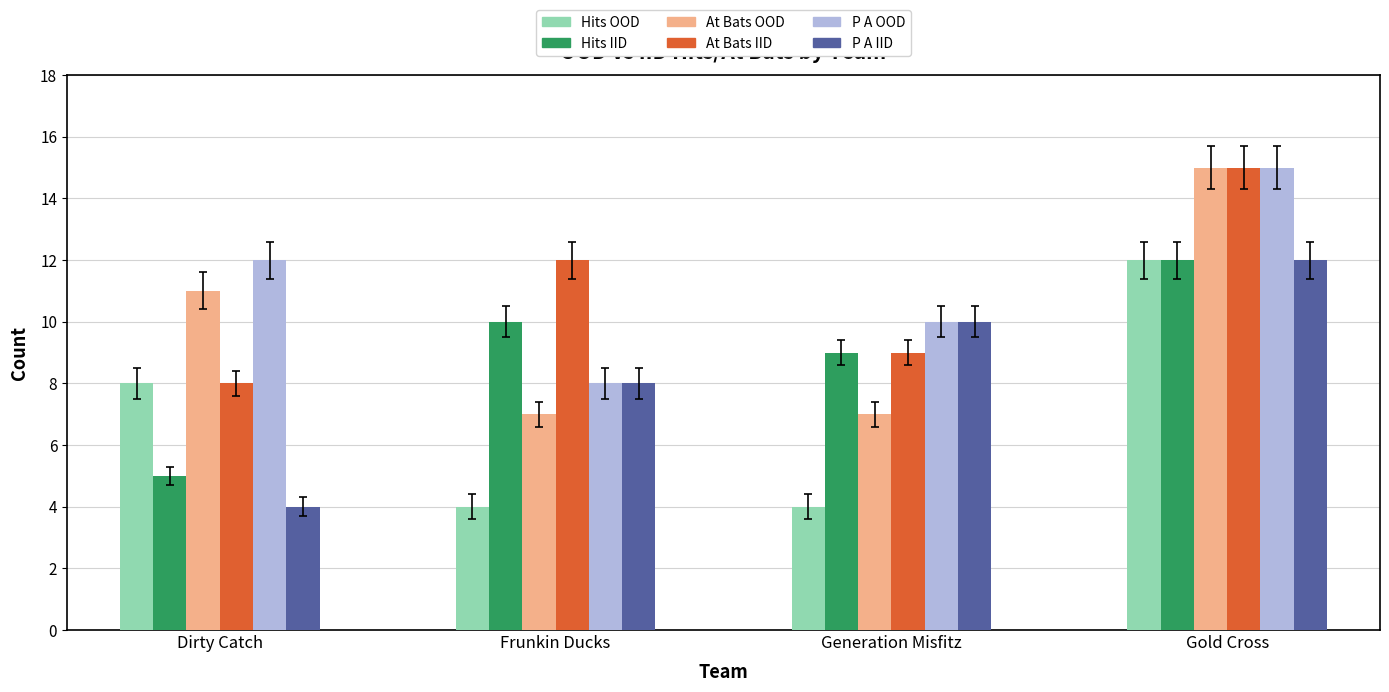

What is the total value across all series at Gold Cross?

81